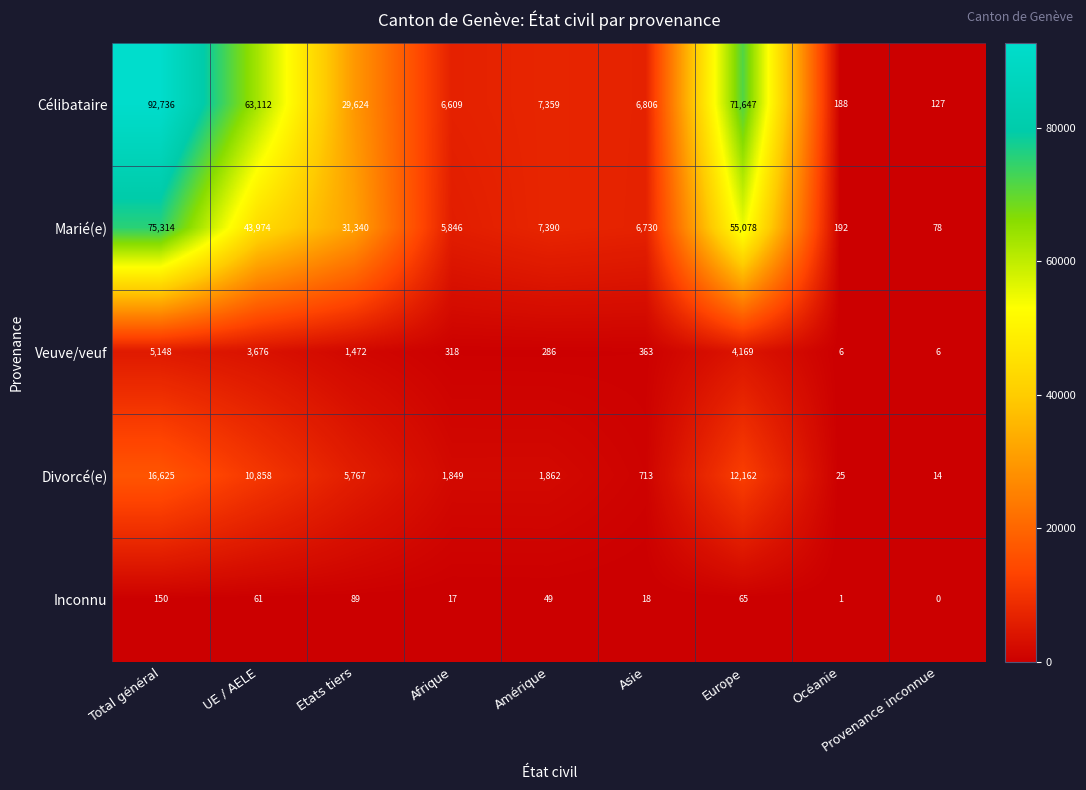

Is it true that Célibataire equals 53305 at Etats tiers?

False